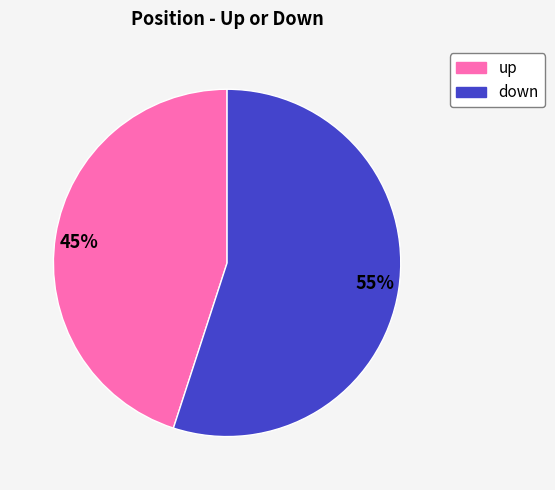

What is the majority slice?

55%